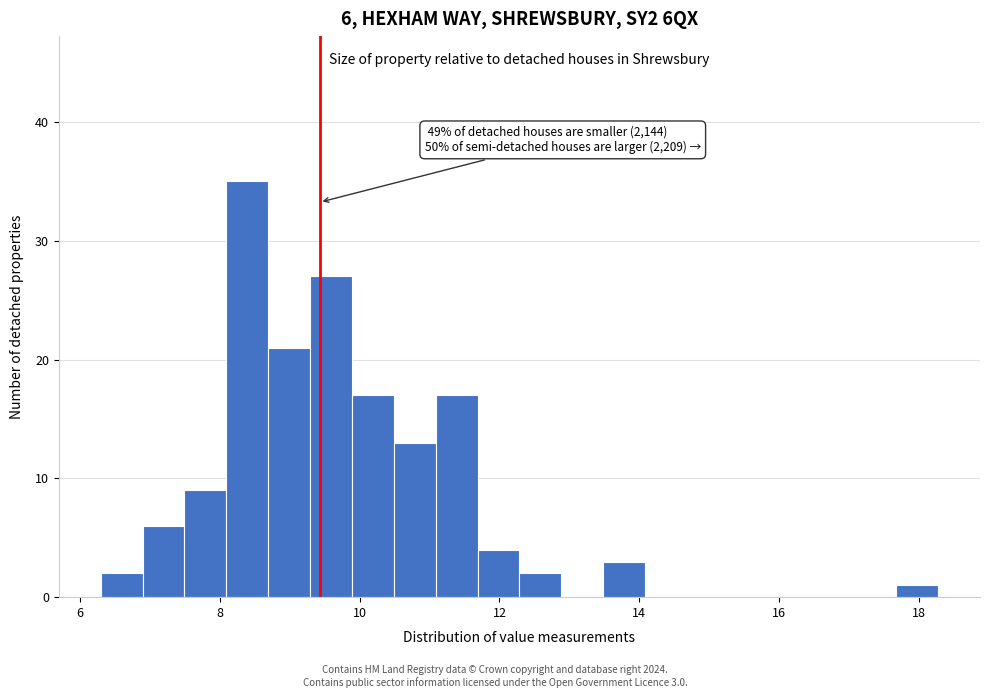

Around what value on the x-axis is the tallest bar? Give the approximate position of its centre, as read against the axis.

8.4